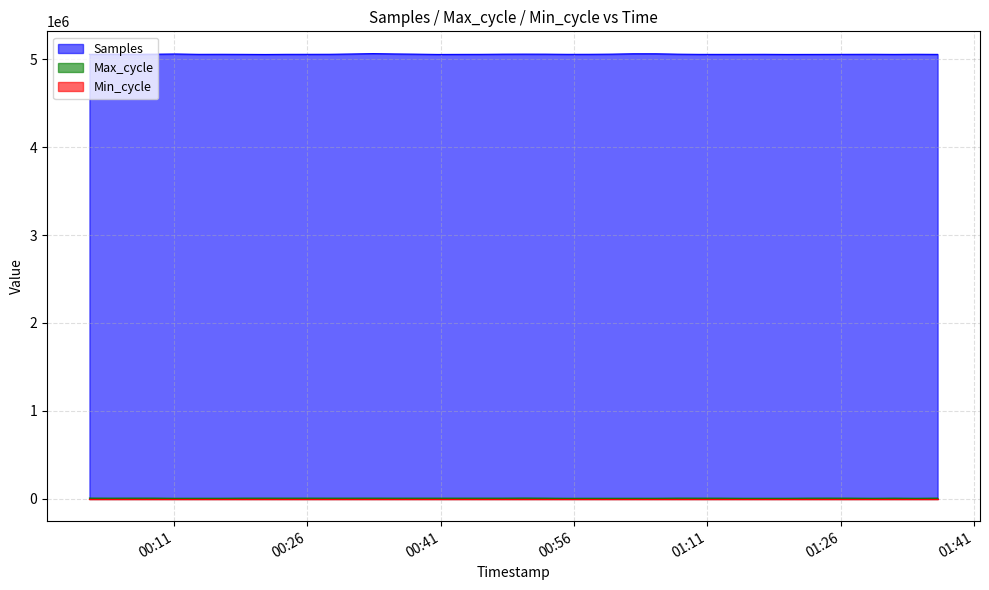

What is the difference between the maximum and second lowest values in the Samples series?

9501